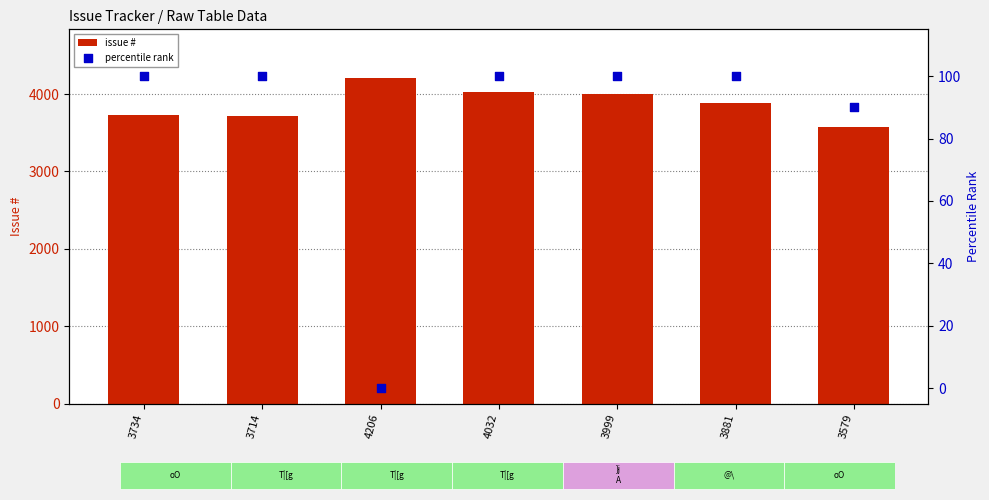

Which series has the largest total across all categories?

issue #